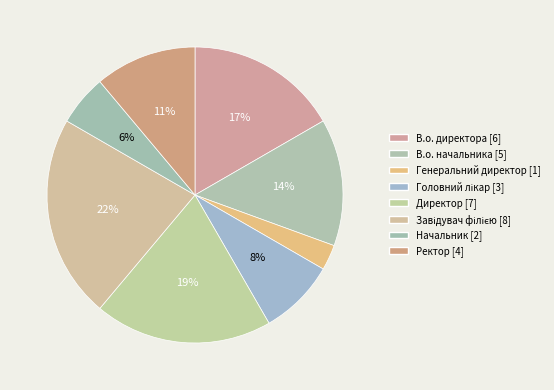

How much of the chart is everything except Ректор?

88.9%